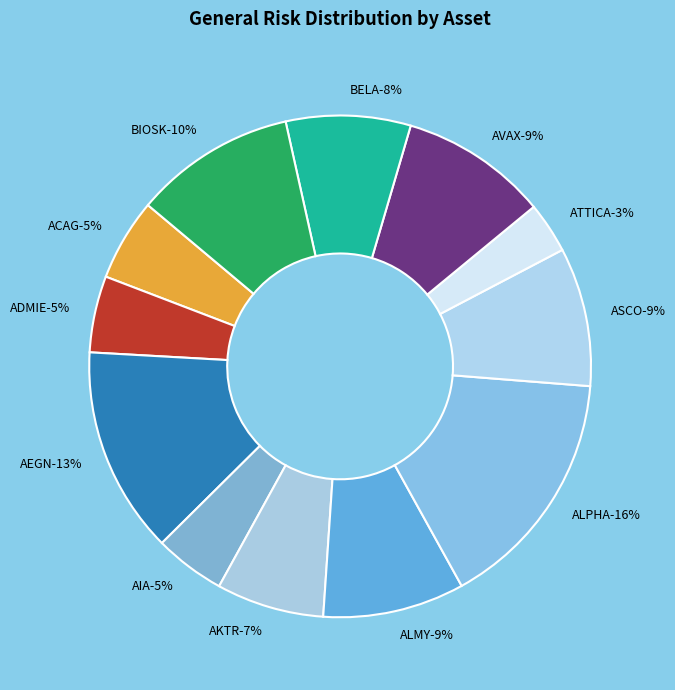

How many slices are in this pie chart?

12